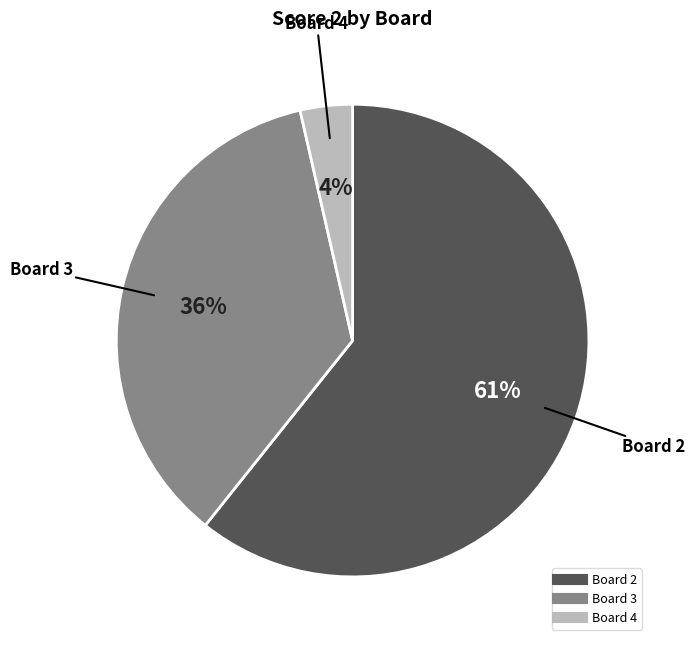

Is there any slice that represents more than half of the pie?

Yes